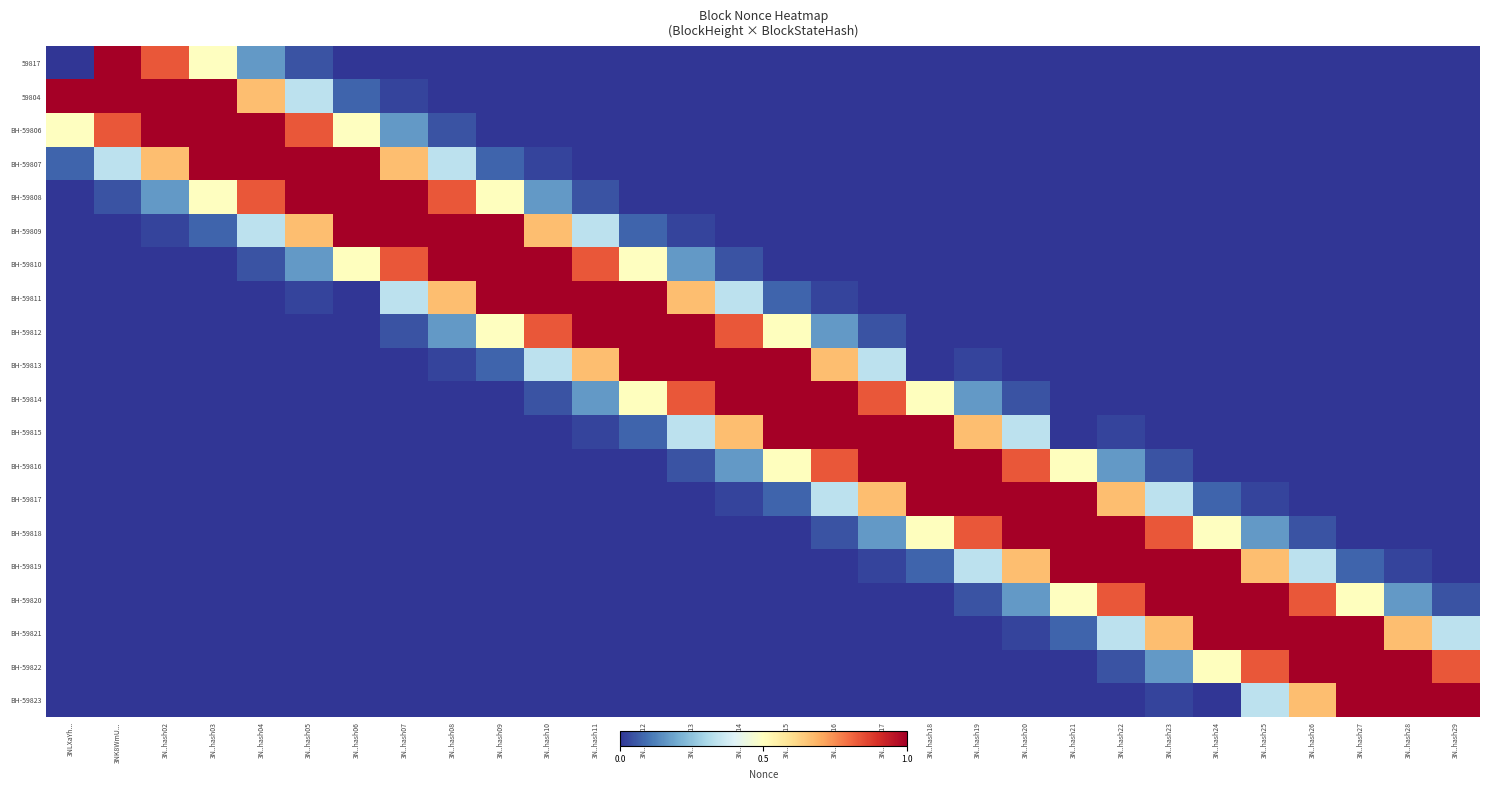

At how many categories does at least one series exceed 5577?

30